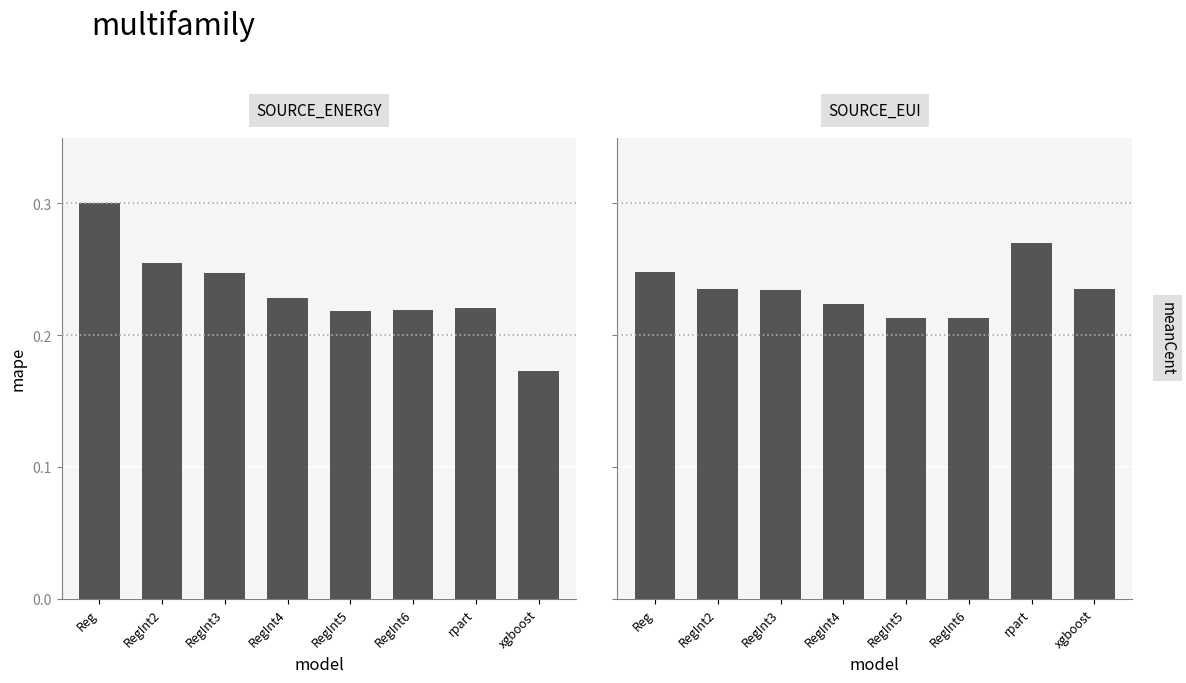

Count the SOURCE_ENERGY values in the range 0 to 1.

8